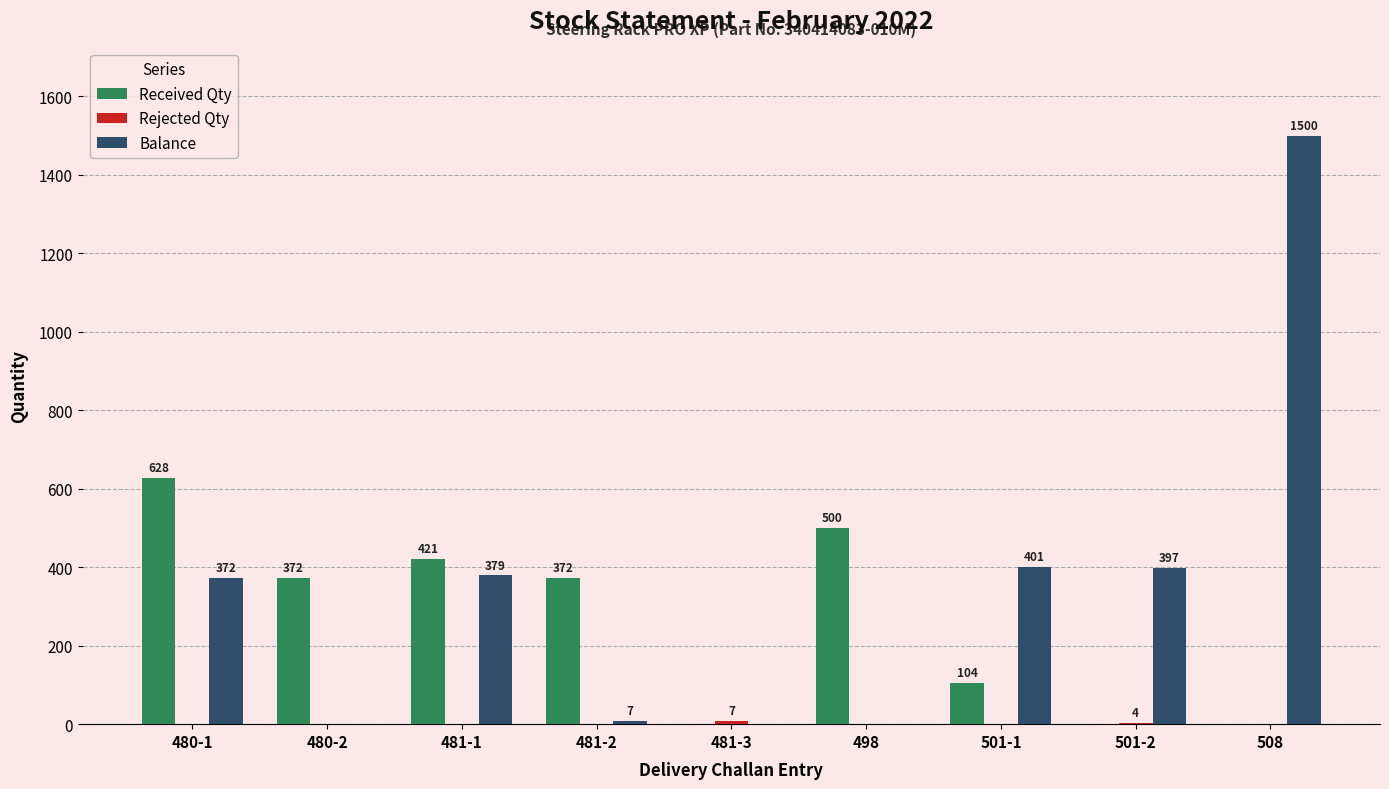

Which series has the largest total across all categories?

Balance